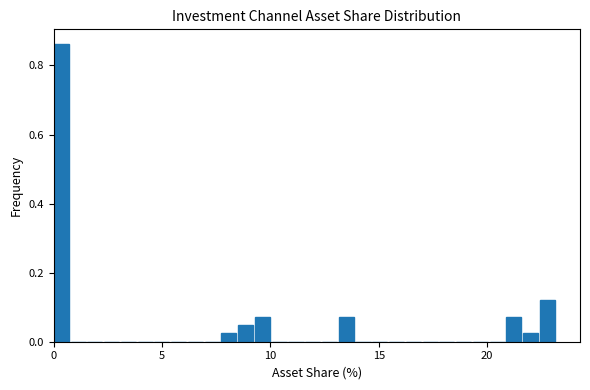

Read against the x-axis, roughly where is the centre of the tallest bar?

0.5